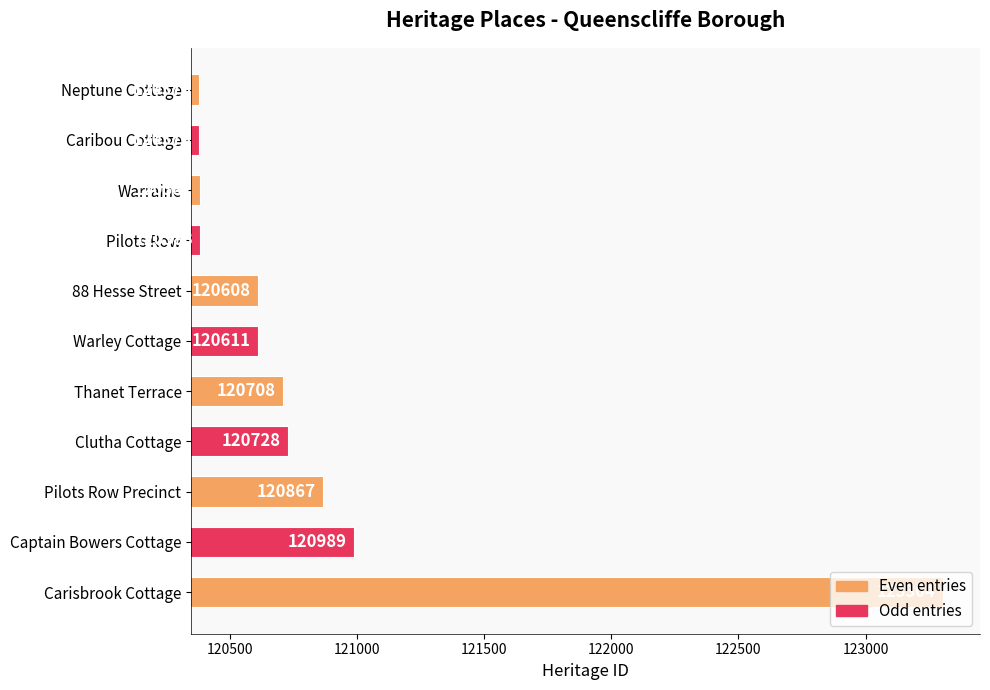

Rank the categories by value from lowest to highest.

Neptune Cottage, Caribou Cottage, Warraine, Pilots Row, 88 Hesse Street, Warley Cottage, Thanet Terrace, Clutha Cottage, Pilots Row Precinct, Captain Bowers Cottage, Carisbrook Cottage